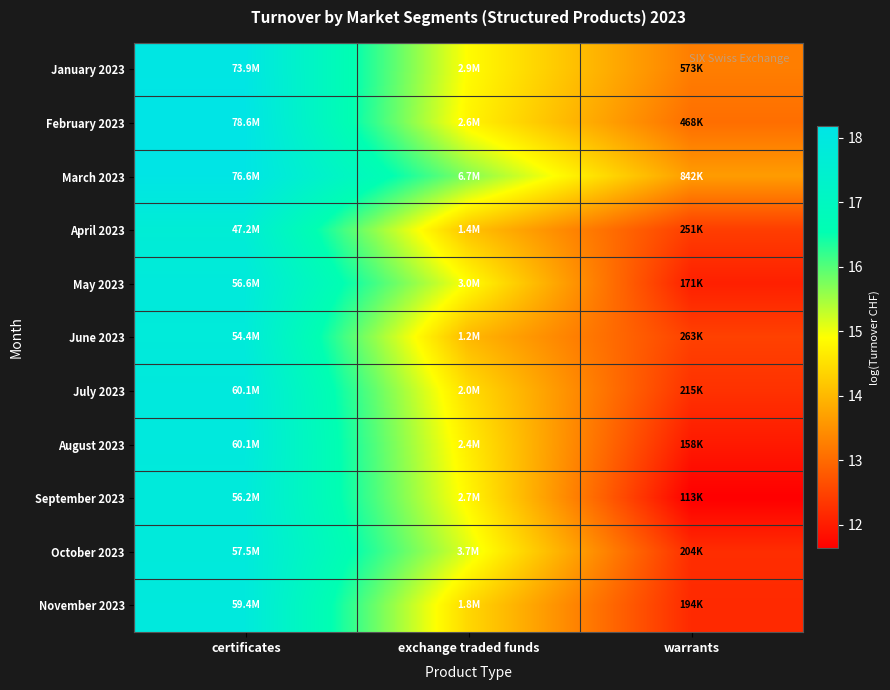

Reading right to left, transcribe all the data shown in this chart.

January 2023: warrants=13.3	exchange traded funds=14.9	certificates=18.1
February 2023: warrants=13.1	exchange traded funds=14.8	certificates=18.2
March 2023: warrants=13.6	exchange traded funds=15.7	certificates=18.2
April 2023: warrants=12.4	exchange traded funds=14.1	certificates=17.7
May 2023: warrants=12.1	exchange traded funds=14.9	certificates=17.9
June 2023: warrants=12.5	exchange traded funds=14.0	certificates=17.8
July 2023: warrants=12.3	exchange traded funds=14.5	certificates=17.9
August 2023: warrants=12.0	exchange traded funds=14.7	certificates=17.9
September 2023: warrants=11.6	exchange traded funds=14.8	certificates=17.8
October 2023: warrants=12.2	exchange traded funds=15.1	certificates=17.9
November 2023: warrants=12.2	exchange traded funds=14.4	certificates=17.9